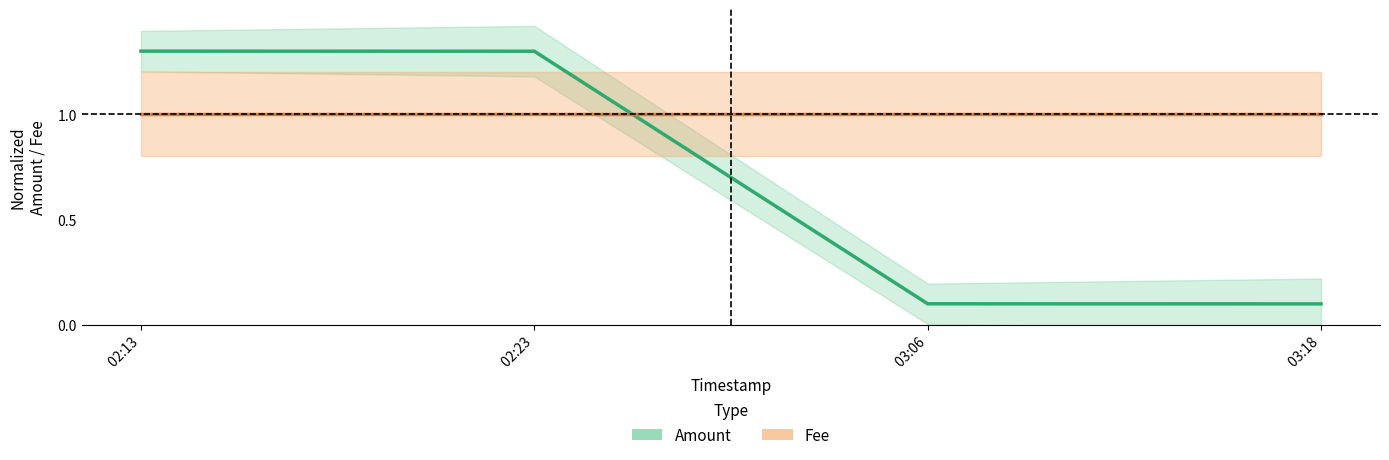

Where is Fee nearest to the value 1?

 02:13